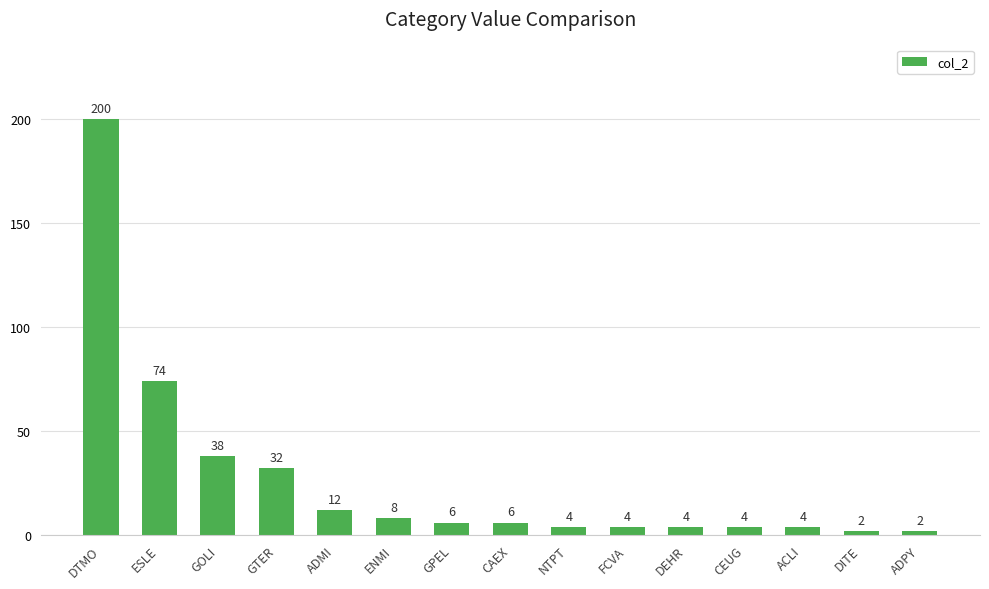

What is the difference between the values at ADPY and GOLI?

36